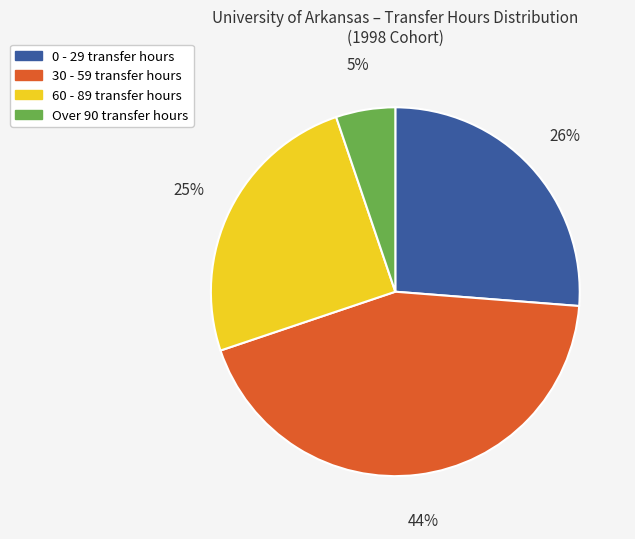

Between Over 90 and 0 - 29, which is larger?

0 - 29